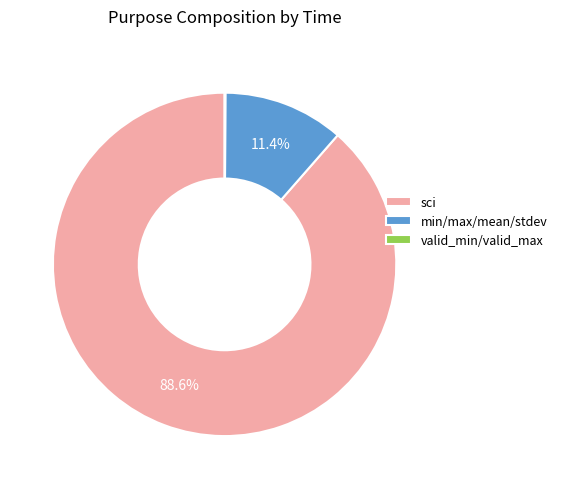

Which has a higher value, sci or min/max/mean/stdev?

sci